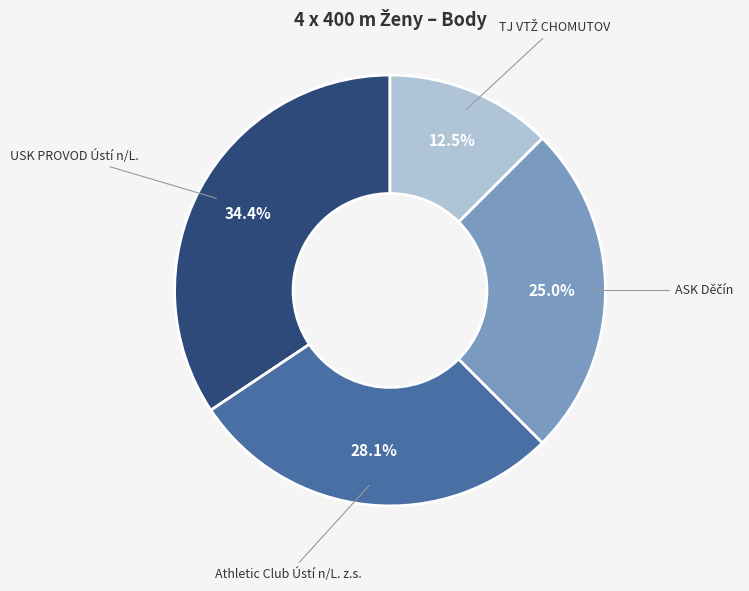

Which has a higher value, Athletic Club Ústí n/L. z.s. or USK PROVOD Ústí n/L.?

USK PROVOD Ústí n/L.